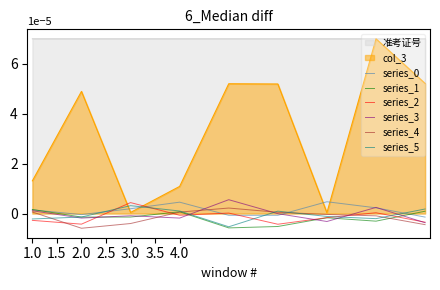

How many lines are shown in the chart?

8